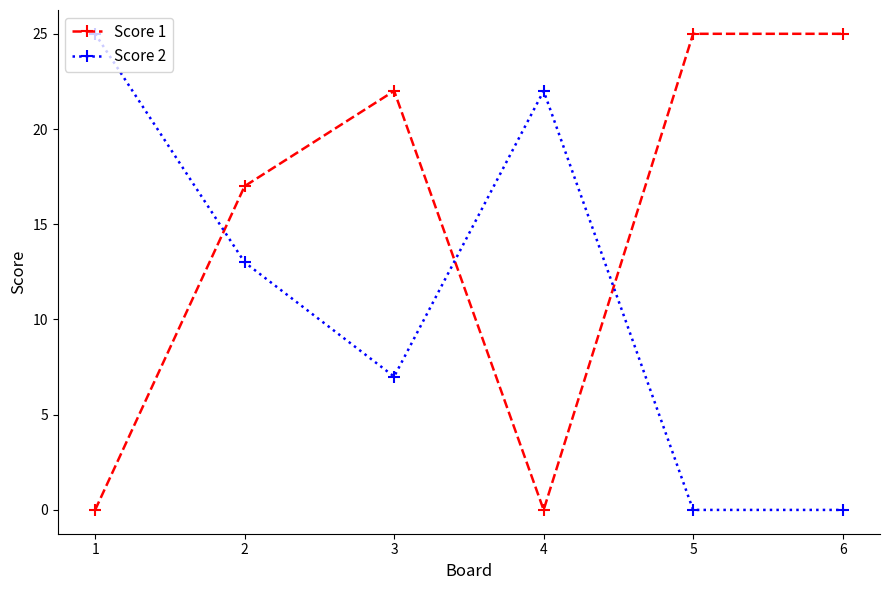

What is the difference between the Score 1 values at 2 and 1?

17